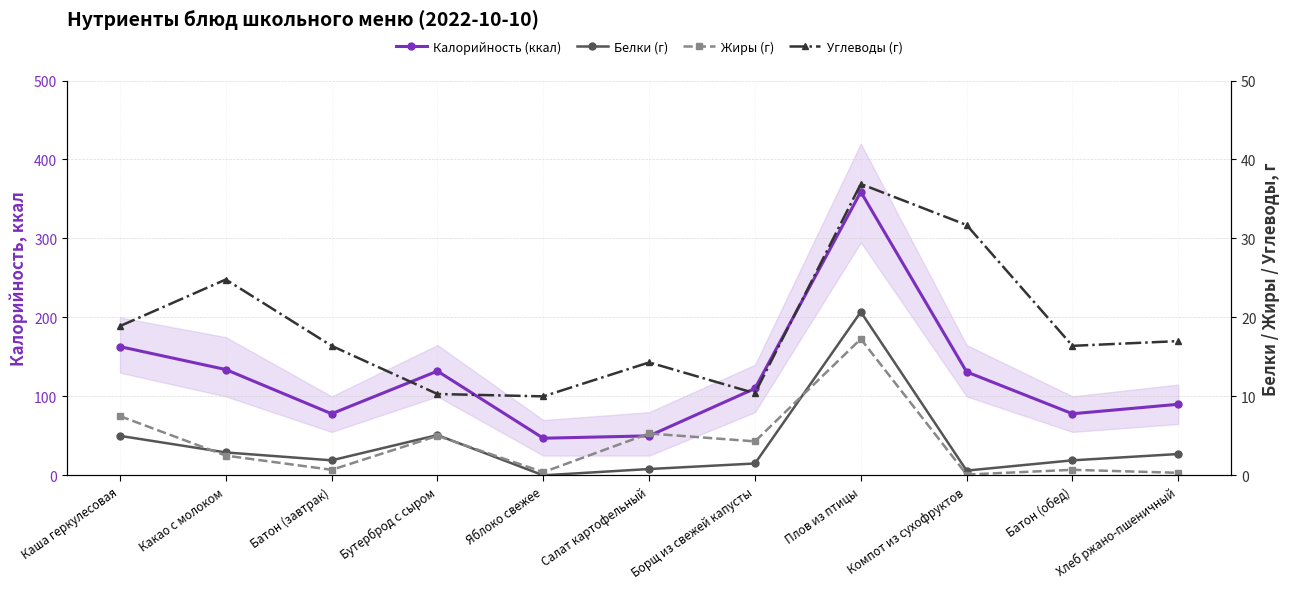

What is the label of the 9th point from the right?

Батон (завтрак)